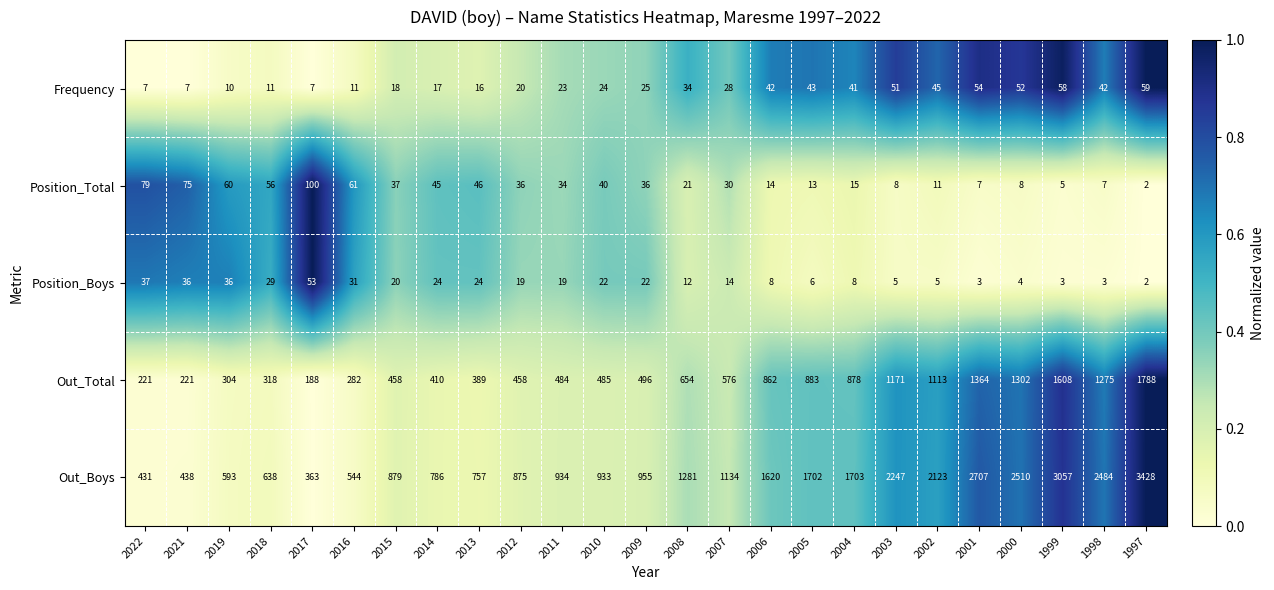

What value does the Frequency series have at 2010, to the nearest 5?

25